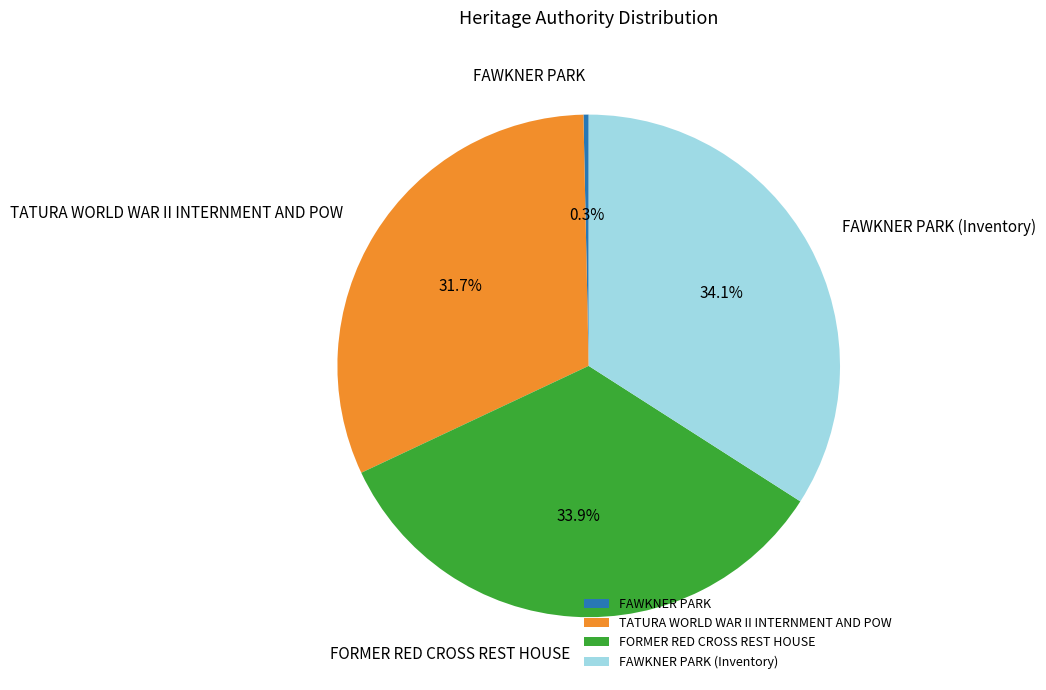

To the nearest percent, what is the difference between the TATURA WORLD WAR II INTERNMENT AND POW and FORMER RED CROSS REST HOUSE slice percentages?

2%